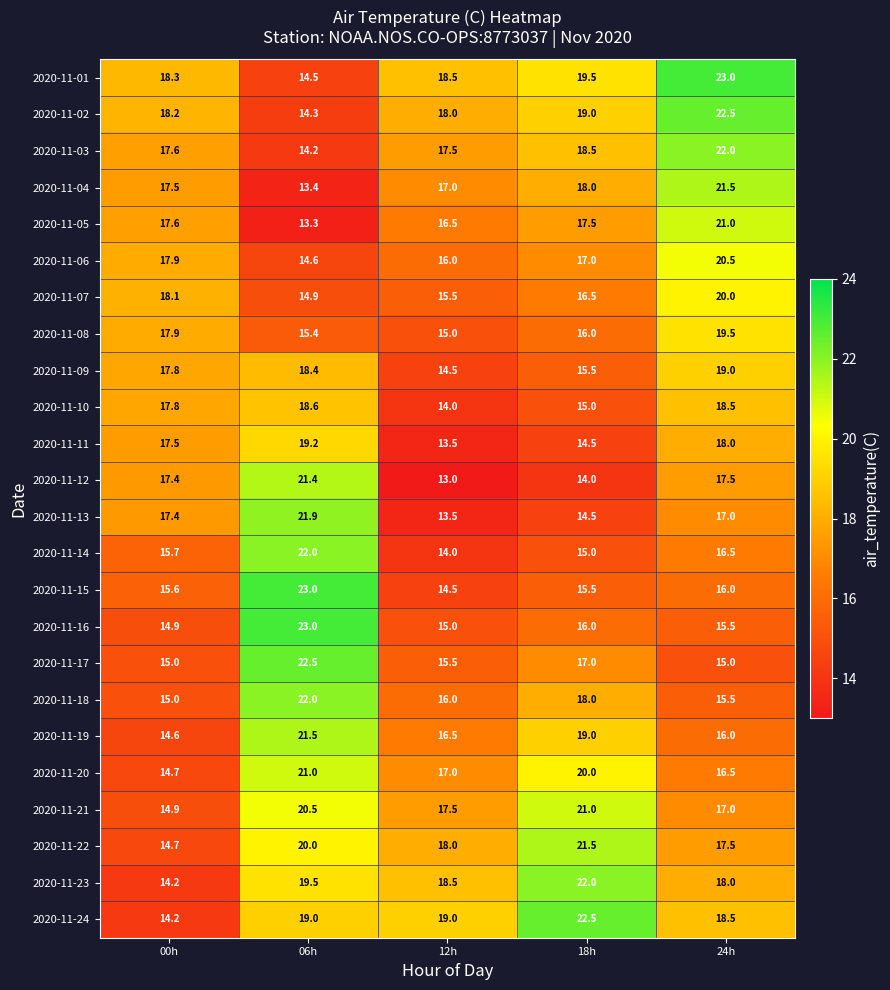

What is the maximum value shown in the chart?

23.0